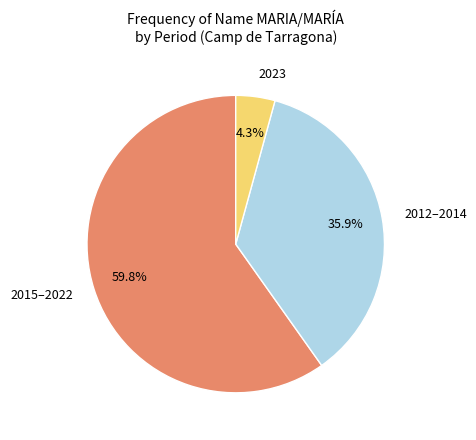

Which category has the smallest portion of the pie?

2023